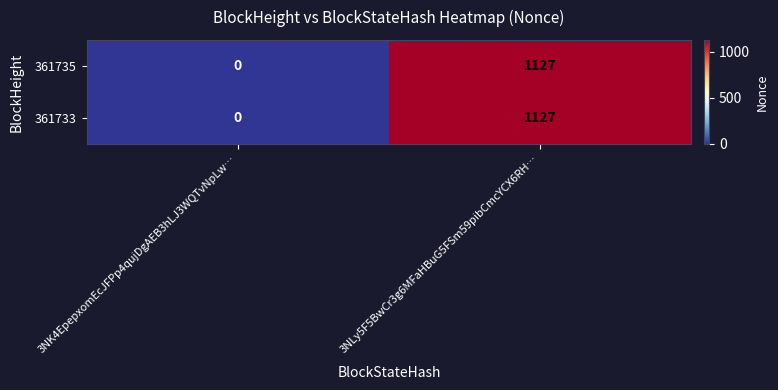

Is it true that 361735 equals 0 at 3NK4EpepxomEcJFPp4qujDgAEB3hLJ3WQTvNpLw…?

True